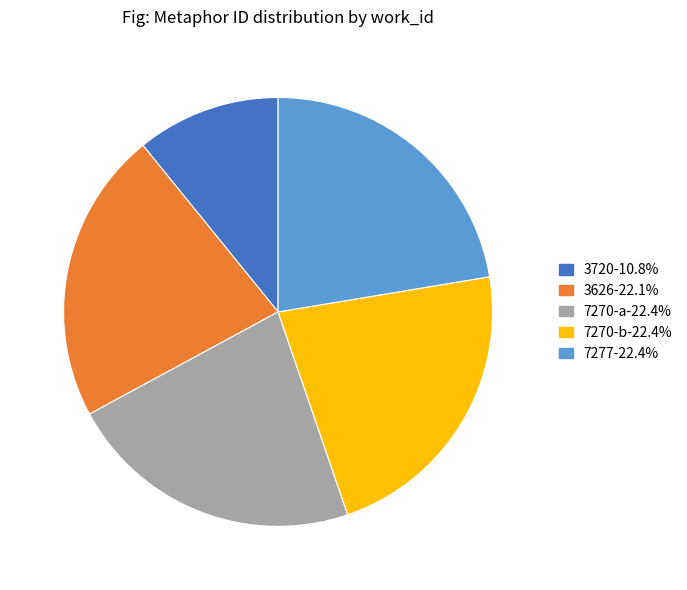

Is there a majority slice in this chart?

No